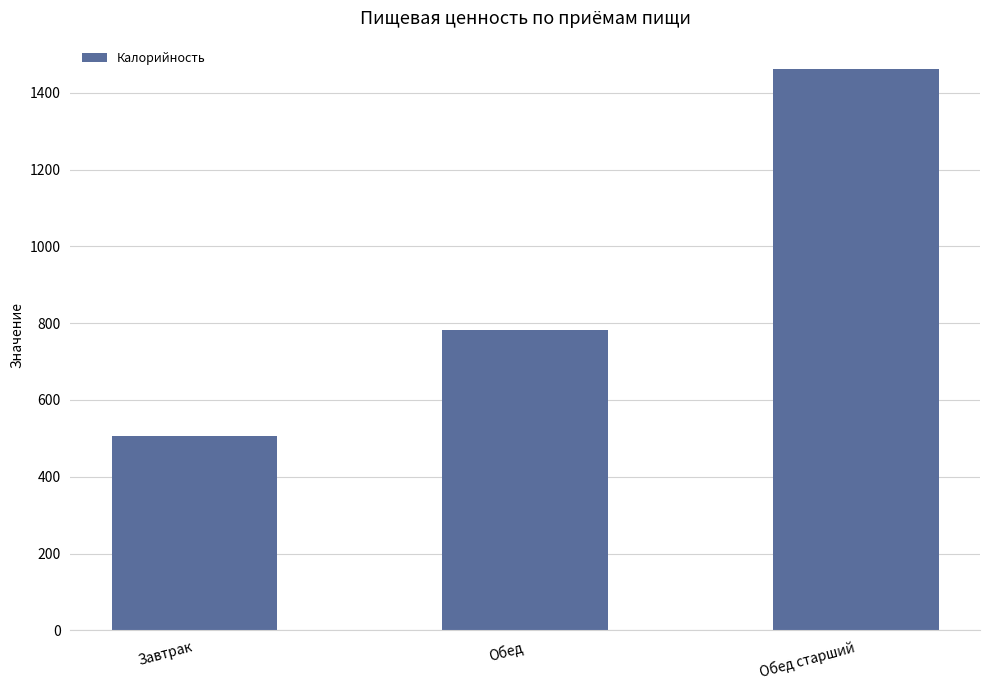

What is the minimum value shown in the chart?

507